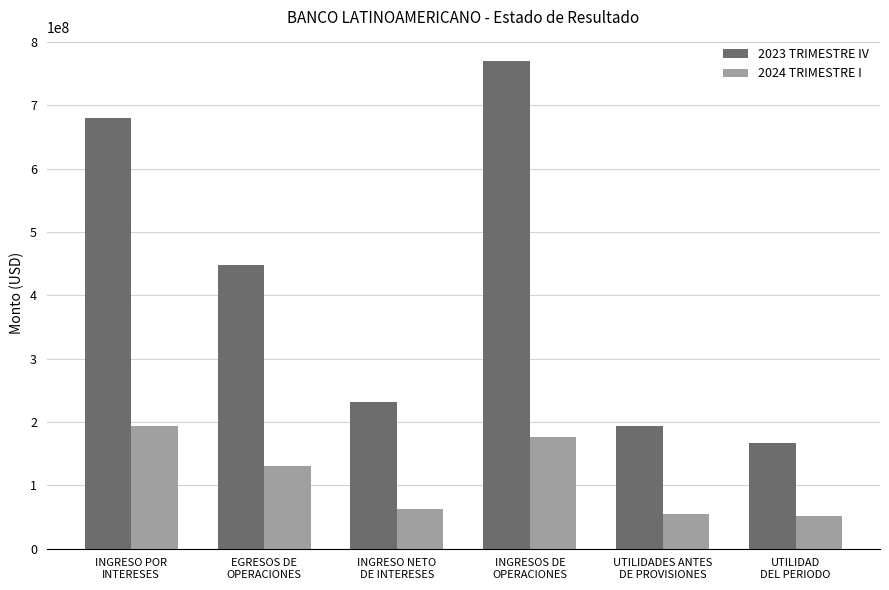

What is the smallest value displayed?

51267654.8